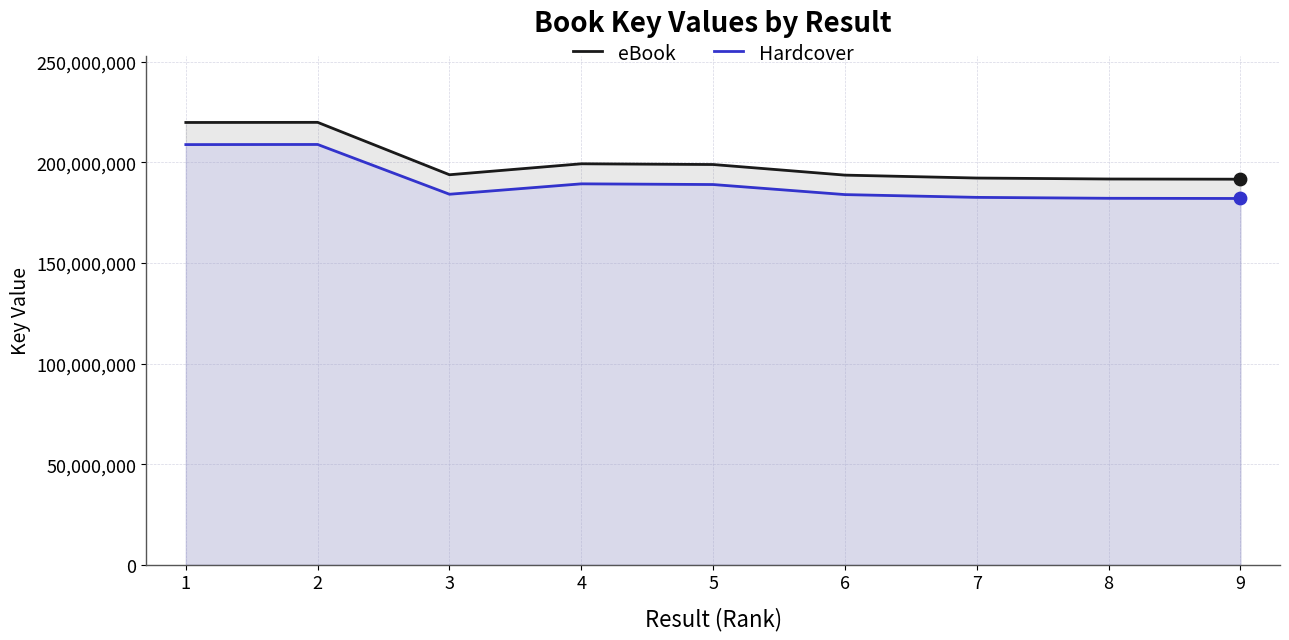

What is the total value across all series at 9?

373737173.5